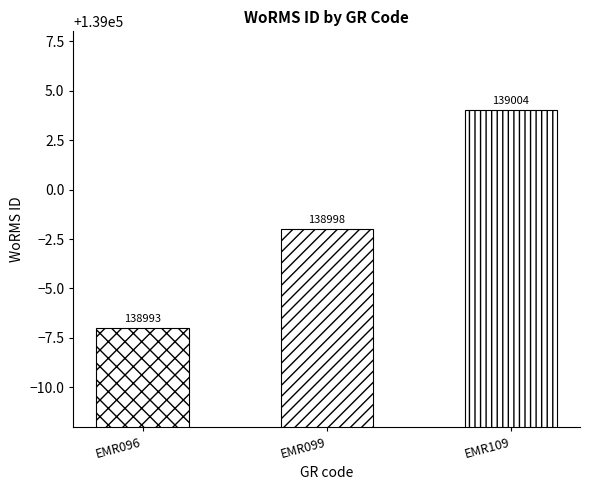

Reading left to right, list all the values displayed in this chart.

EMR096=138993	EMR099=138998	EMR109=139004